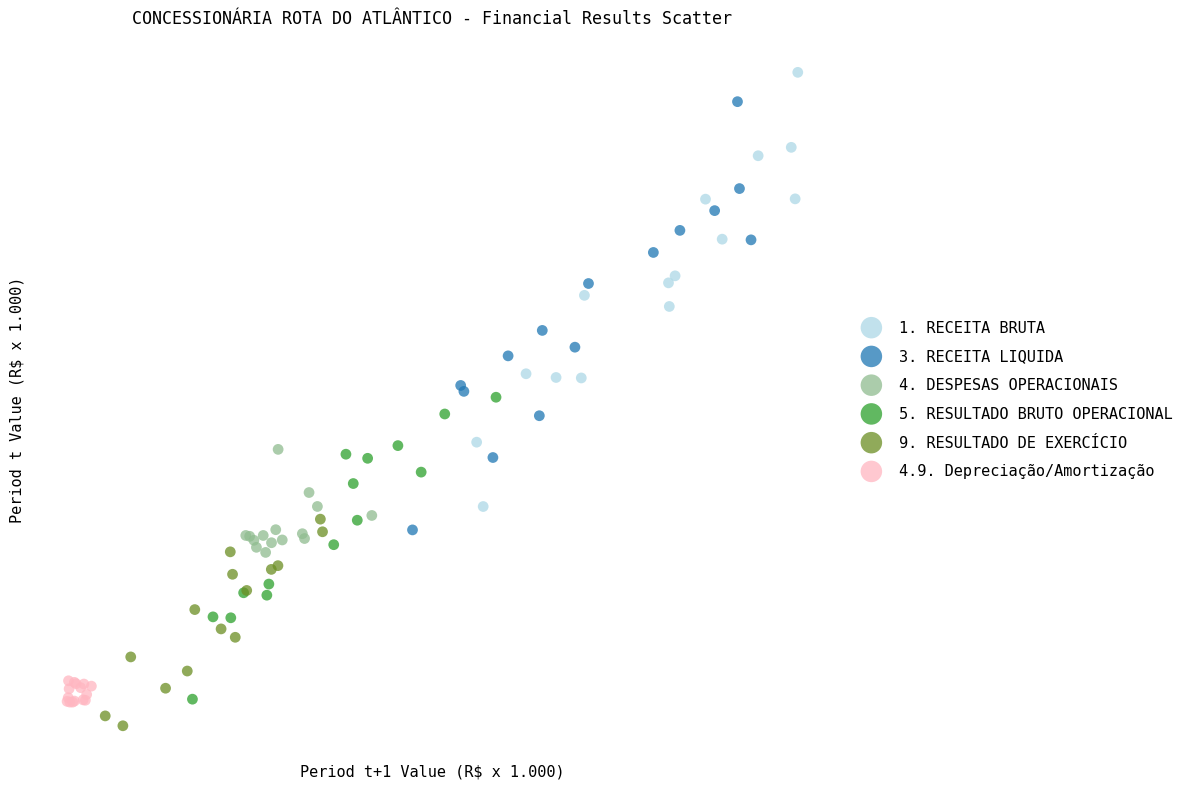

Which series has the largest Y range (max minus min)?

1. RECEITA BRUTA